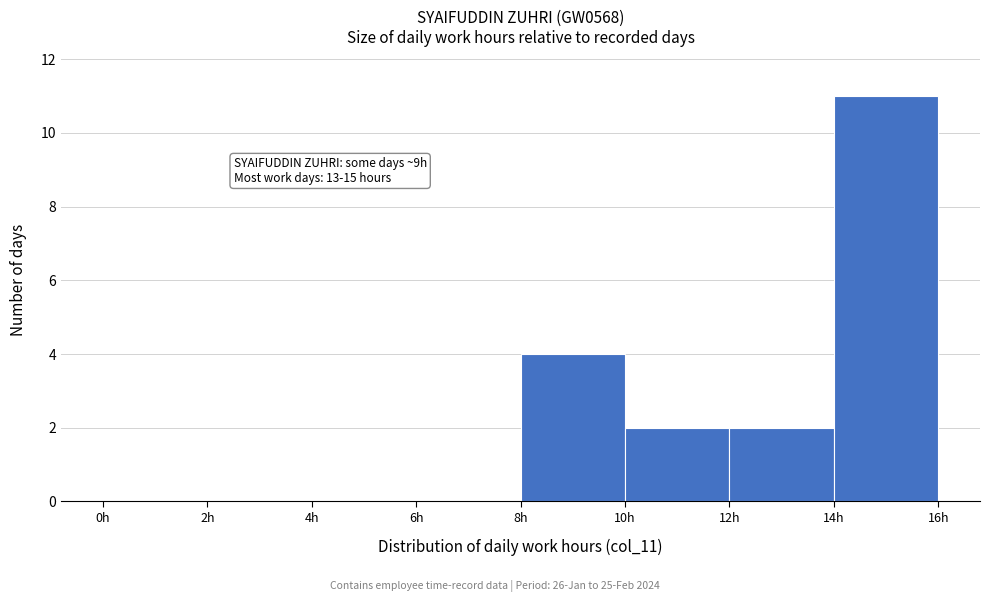

Which range on the x-axis has the tallest bar?

14 to 16